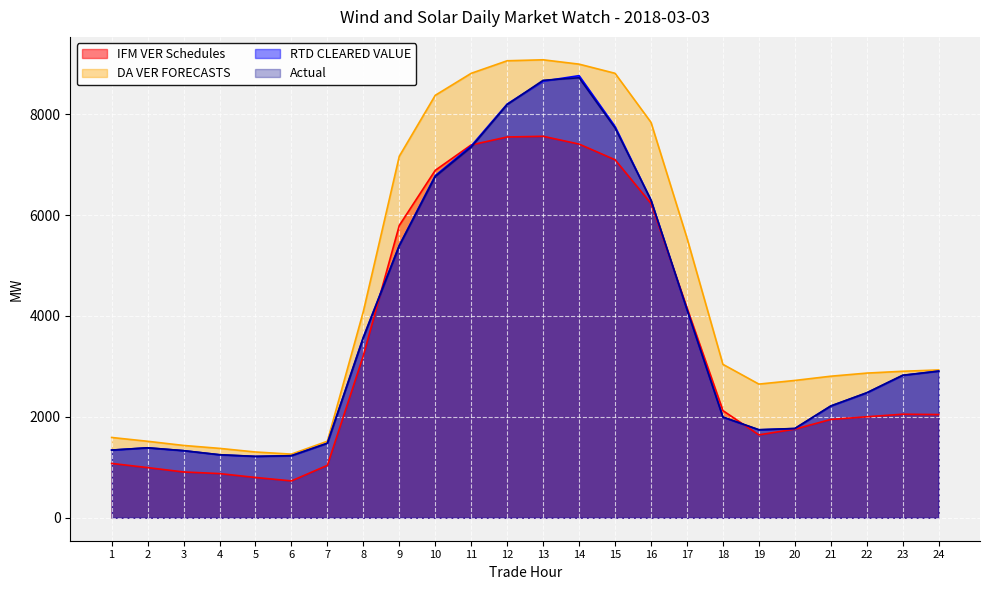

Is it true that RTD CLEARED VALUE equals 2819.1 at 15?

False